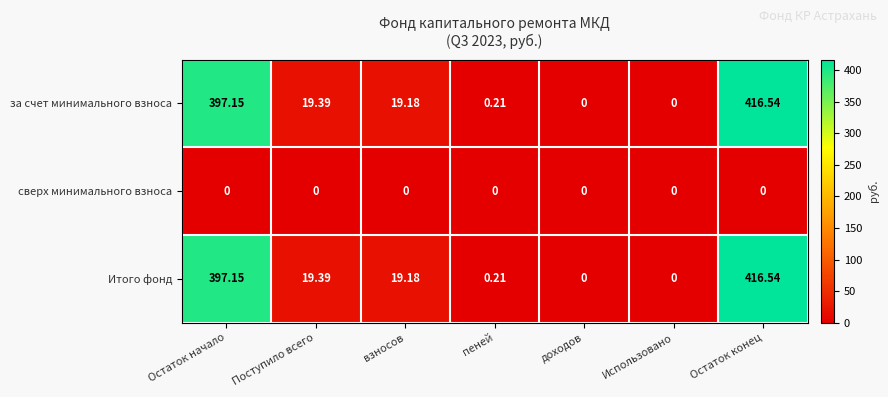

Where is Итого фонд nearest to the value 208?

Поступило всего